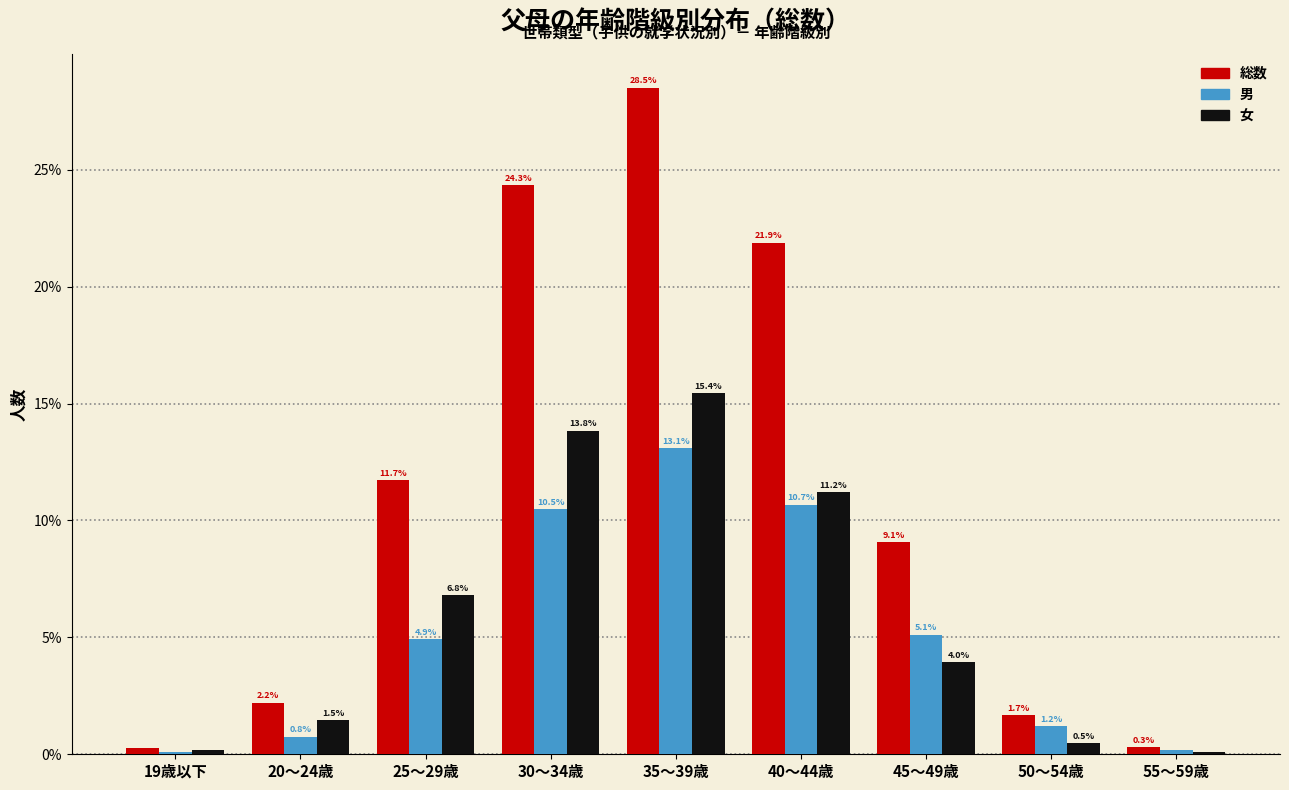

What is the spread (max minus min) of values at 30～34歳?

13.8